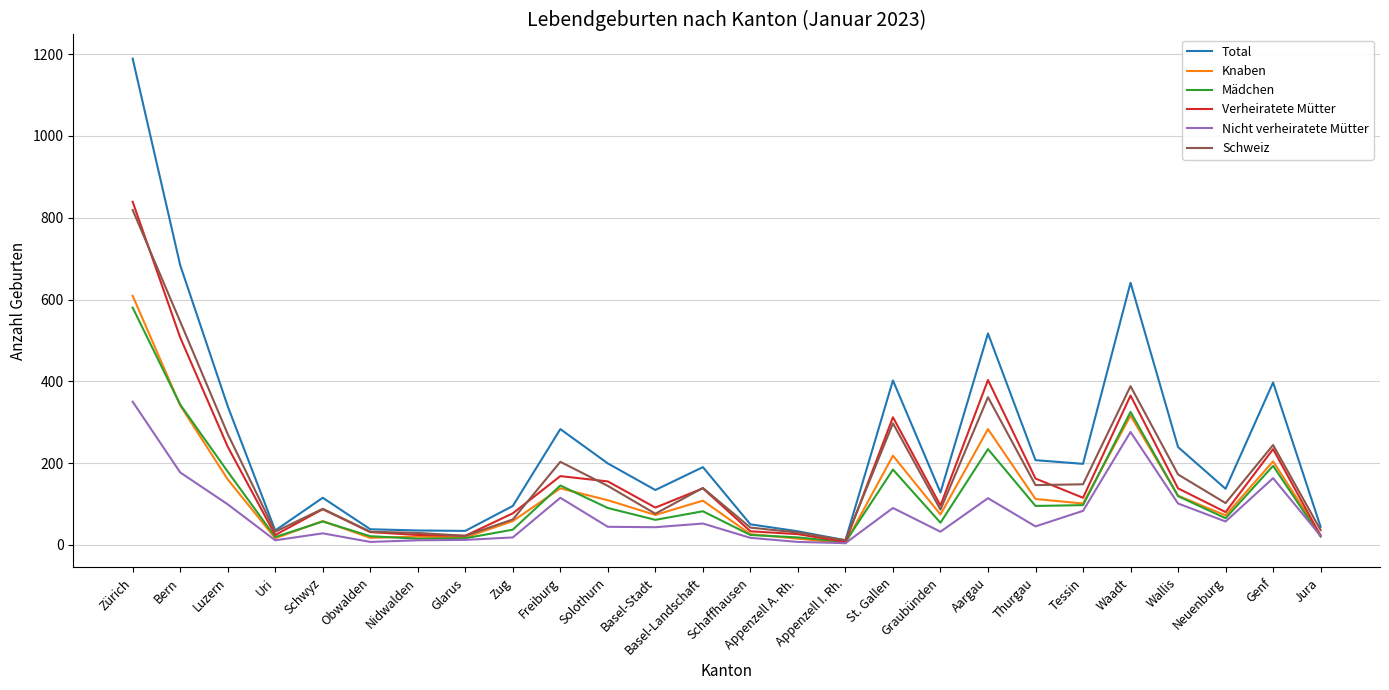

The Total series shows 844 at Aargau. True or false?

False